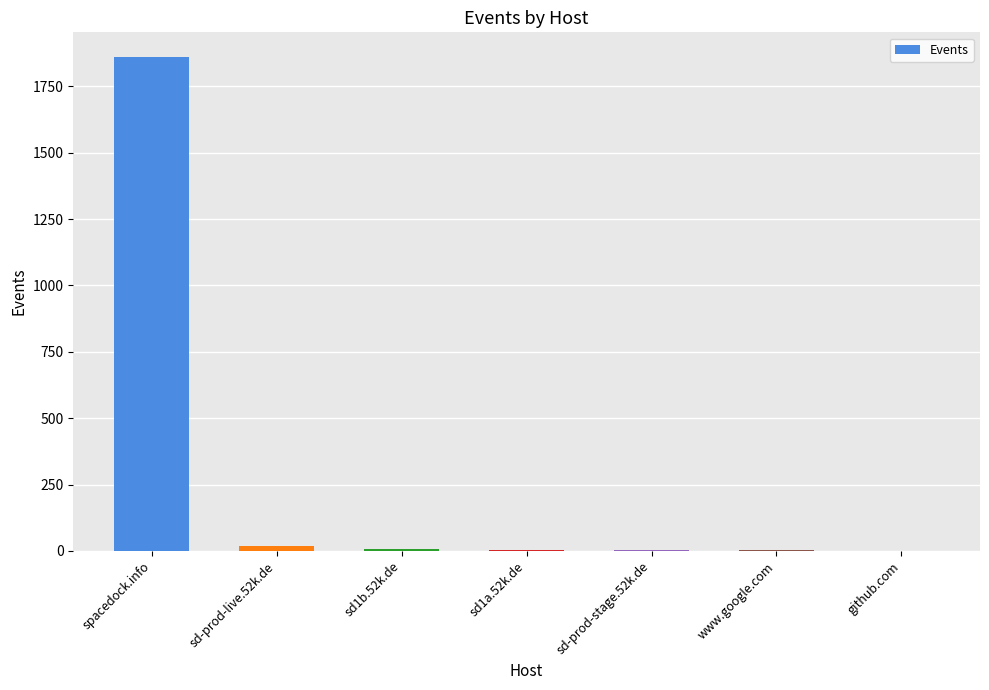

What is the sum of all values?

1899